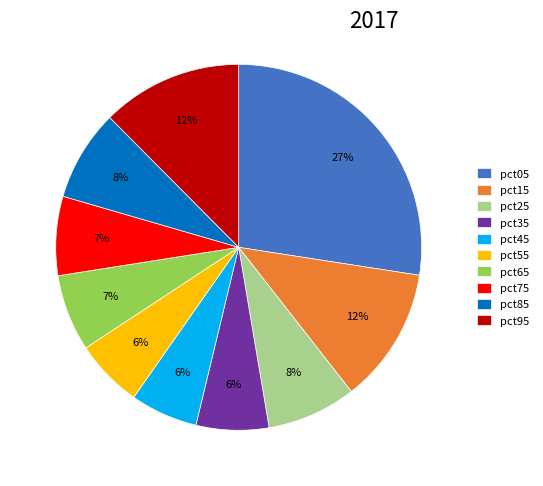

Between pct55 and pct15, which is larger?

pct15